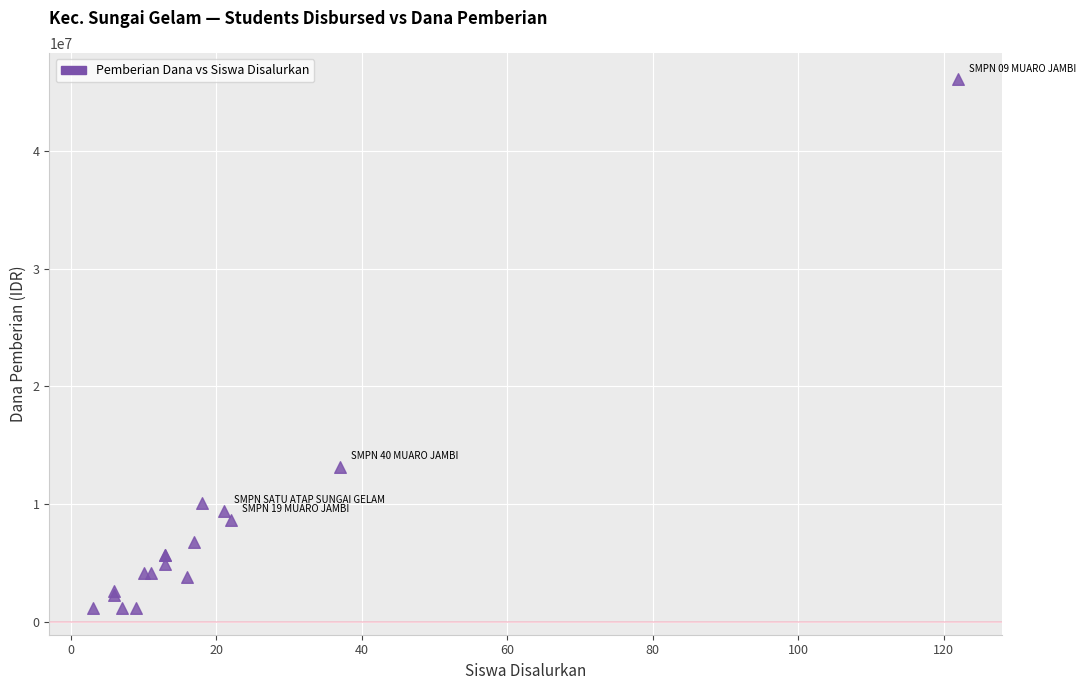

What Y value in the scatter plot is closest to 23625000?

13125000